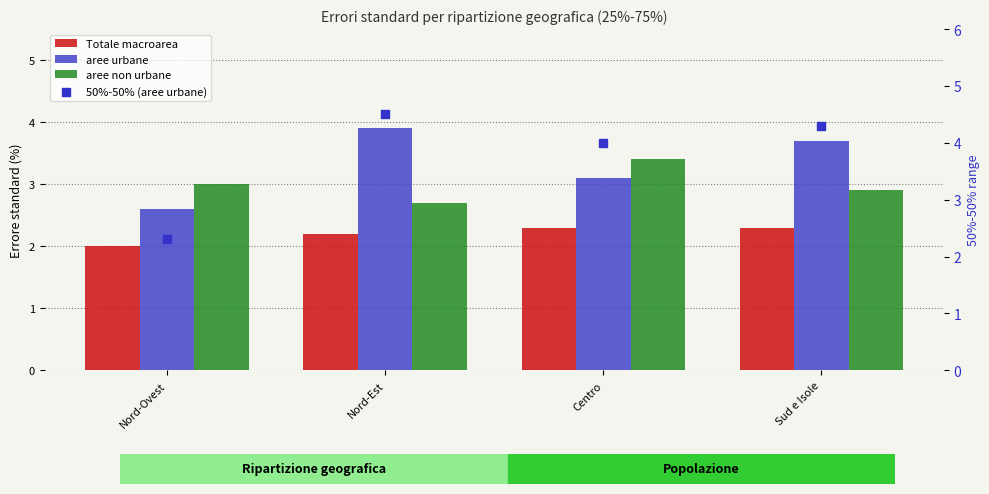

Is the value of aree non urbane at Nord-Est greater than the value of aree urbane at Centro?

No